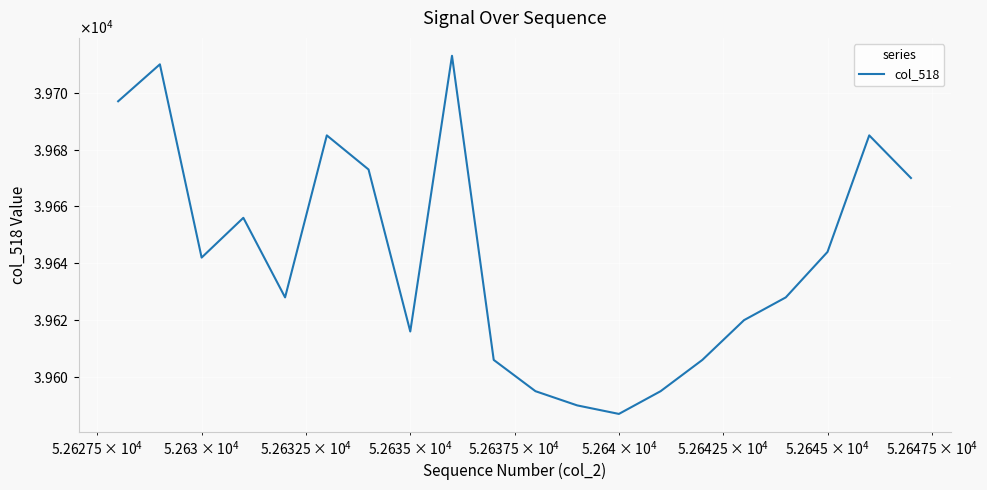

Does the chart have visible grid lines?

Yes